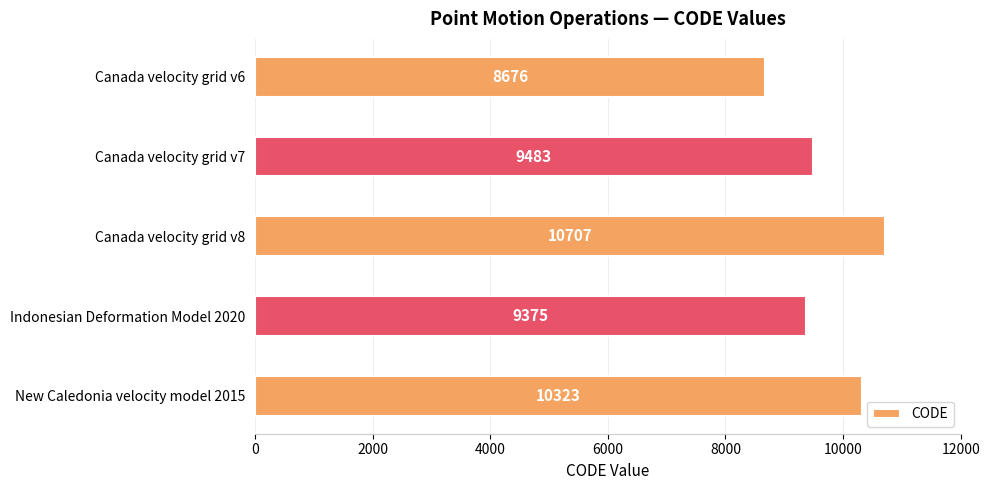

How many distinct data groups are displayed?

1